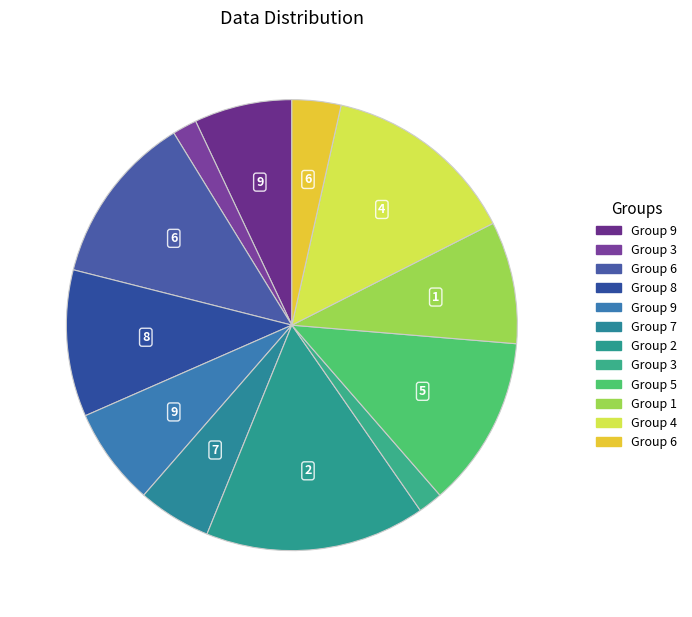

How many slices are in this pie chart?

12